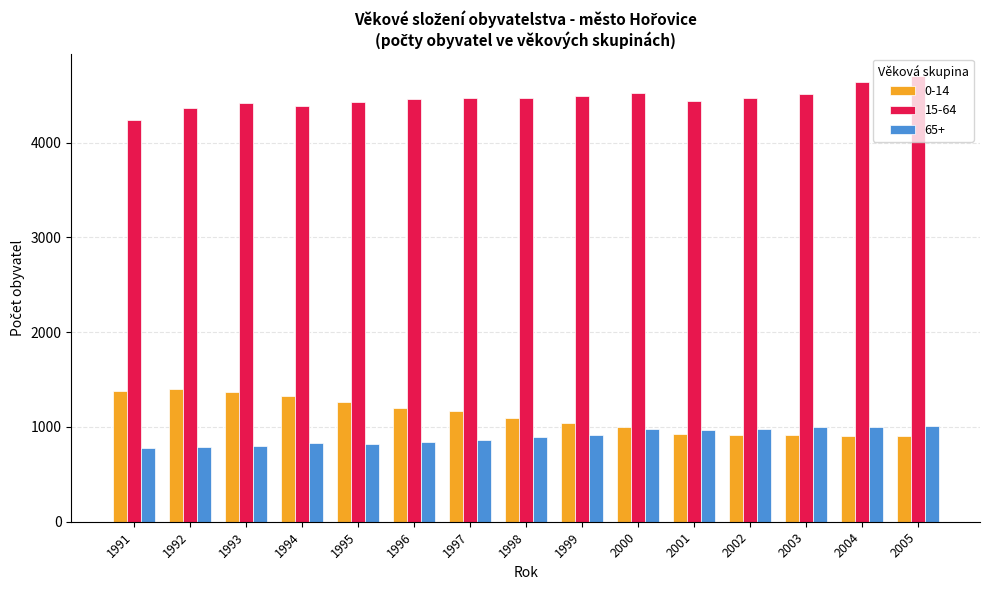

Is it true that 0-14 equals 1163 at 1997?

True